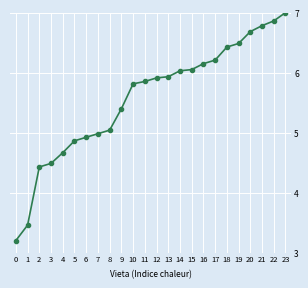

What is the sum of the values at 9 and 0?

8.6